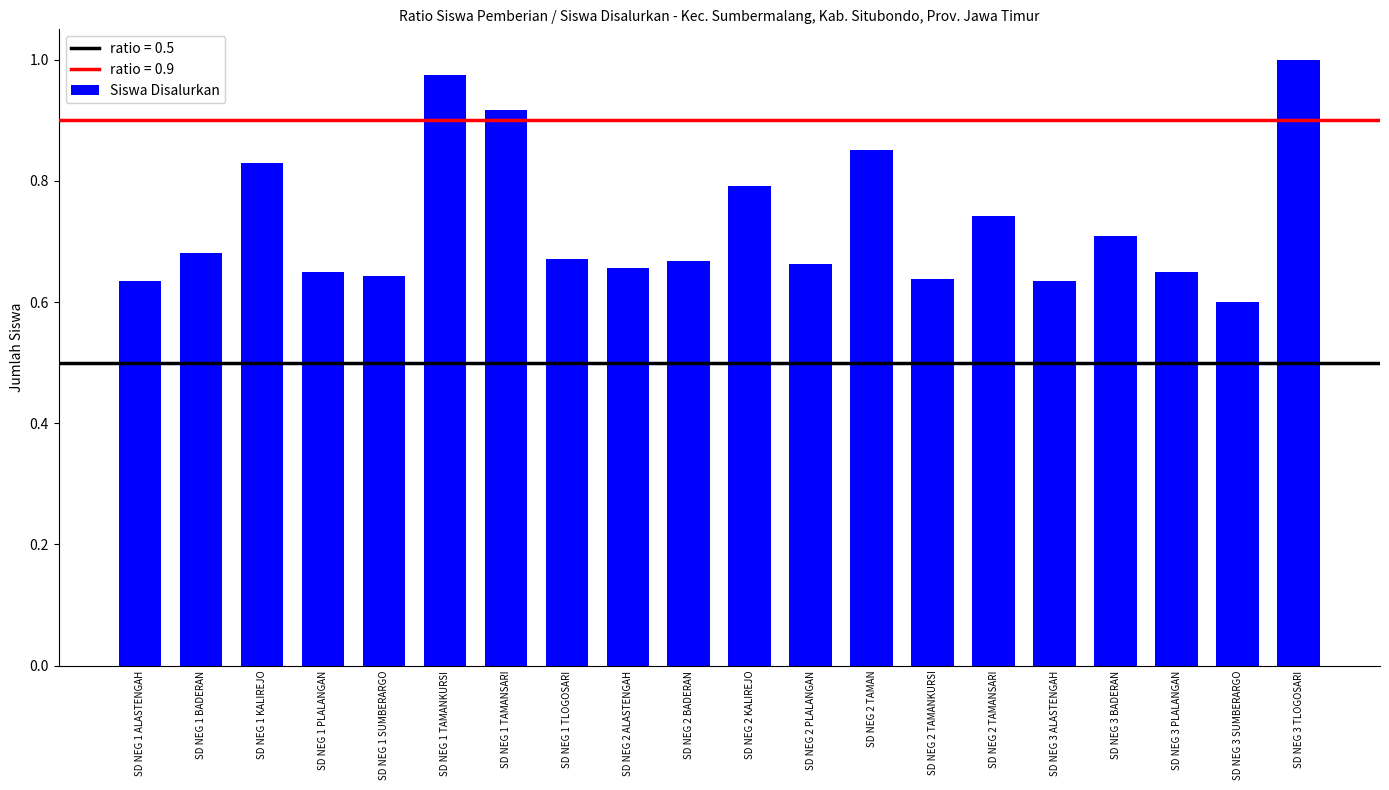

What is the difference between the values at SD NEG 2 TAMANKURSI and SD NEG 2 KALIREJO?

0.2